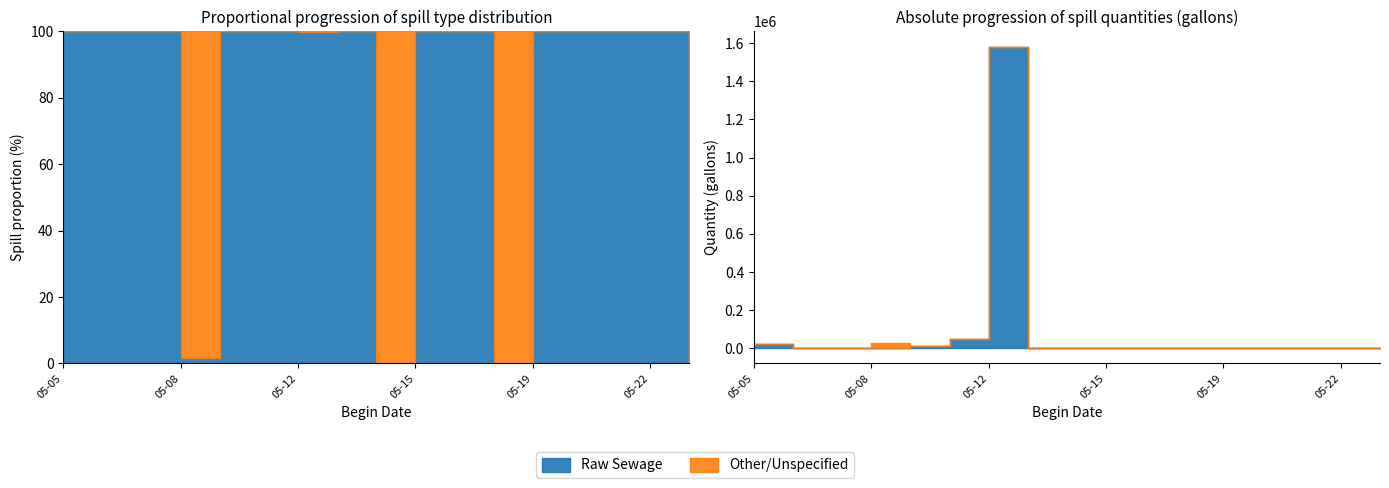

The Raw Sewage series shows 499 at 2. True or false?

False